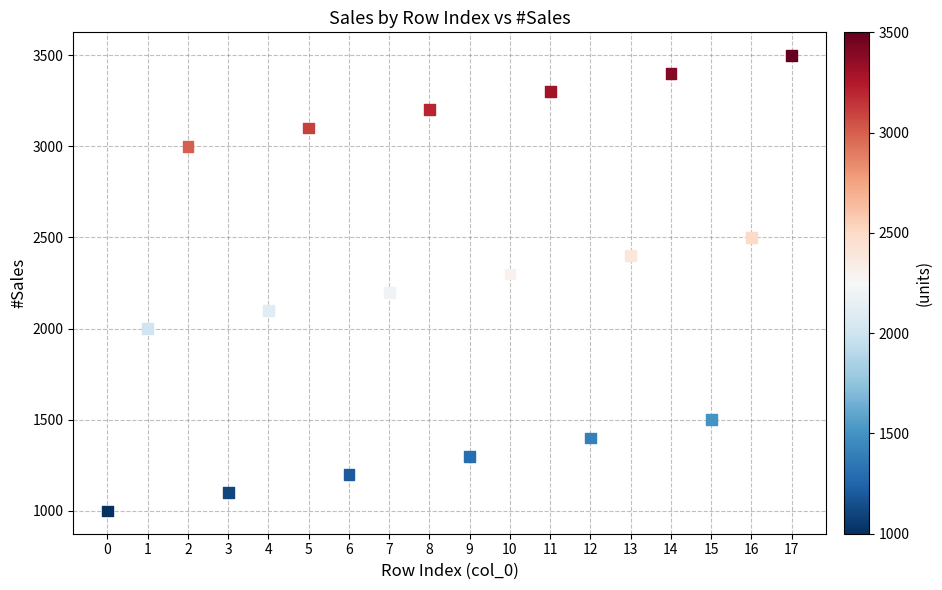

What is the range of Y values (max minus min)?

2500